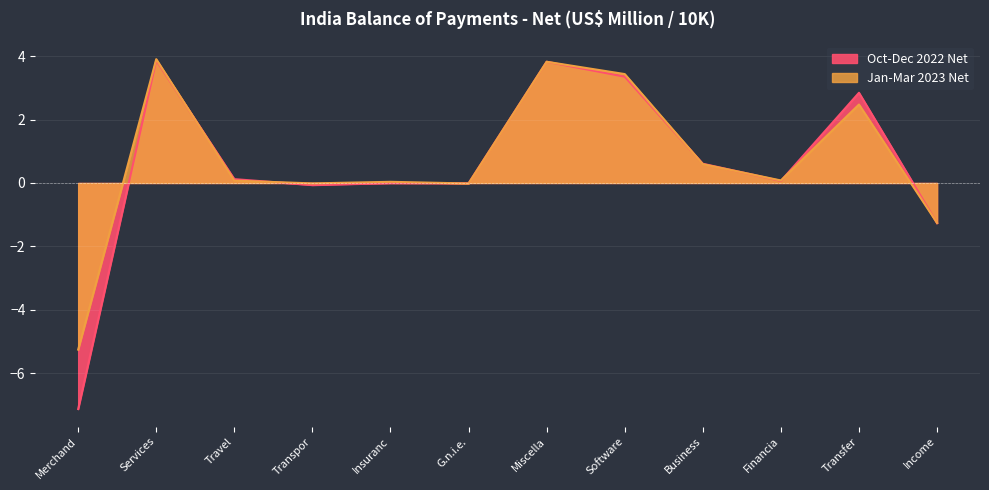

At Transfer, list the series in order from largest to smallest.

Oct-Dec 2022 Net, Jan-Mar 2023 Net